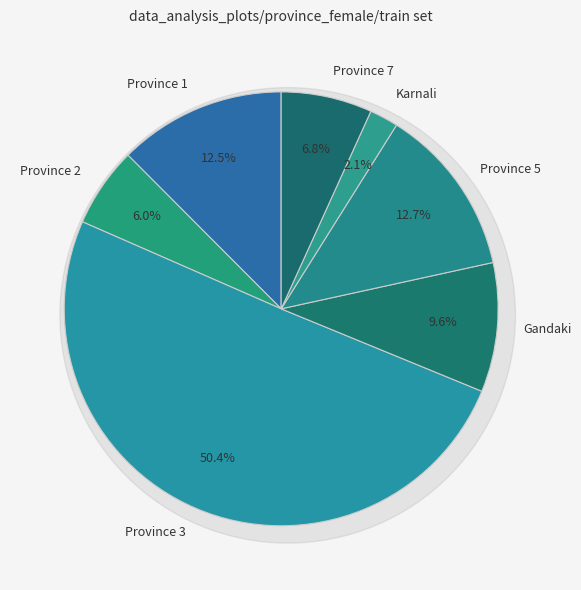

What is the change in value from Province 1 to Karnali?

-19464